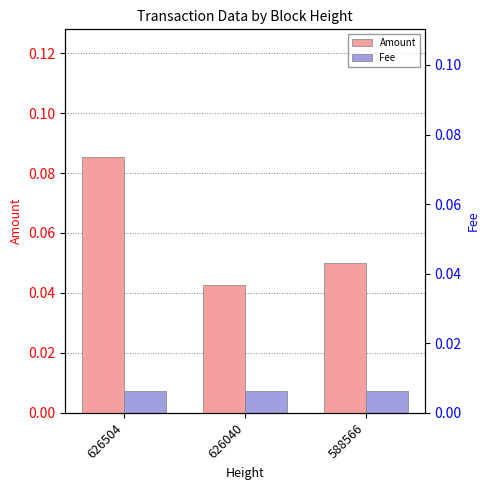

What is the maximum value shown in the chart?

0.1